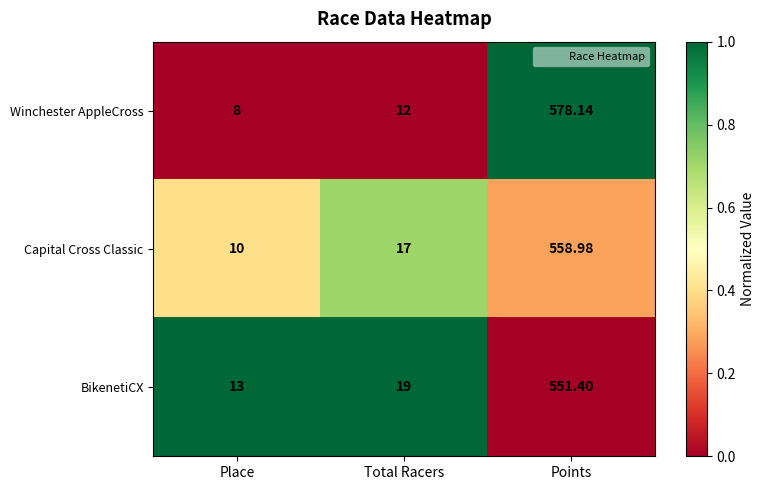

Which category has the highest value across all series?

Points